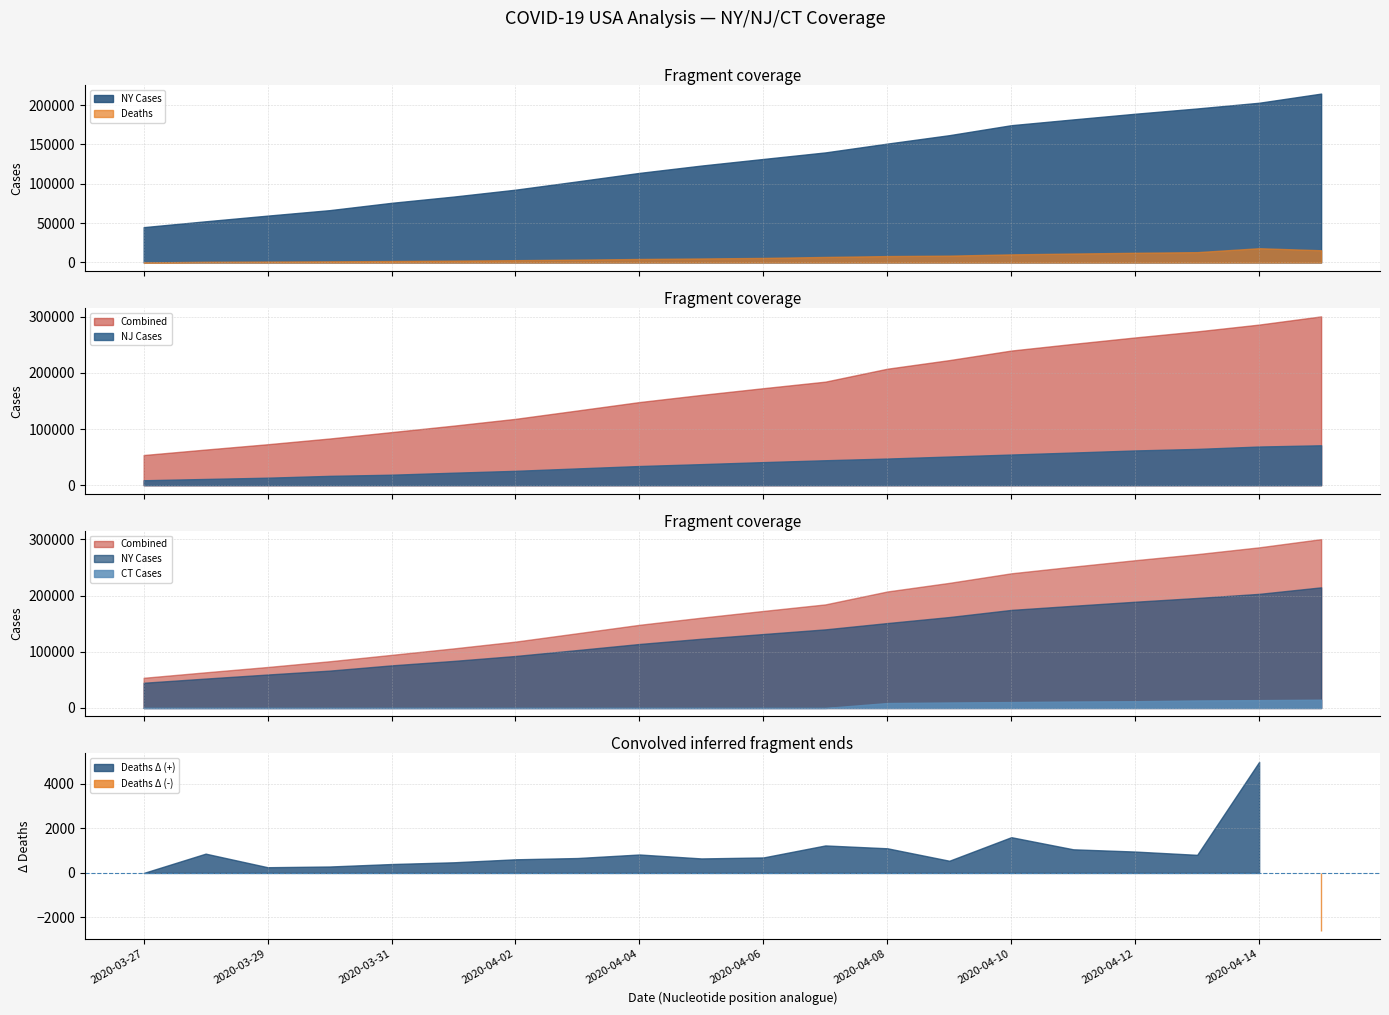

At which label is Deaths closest to 9048?

2020-04-09